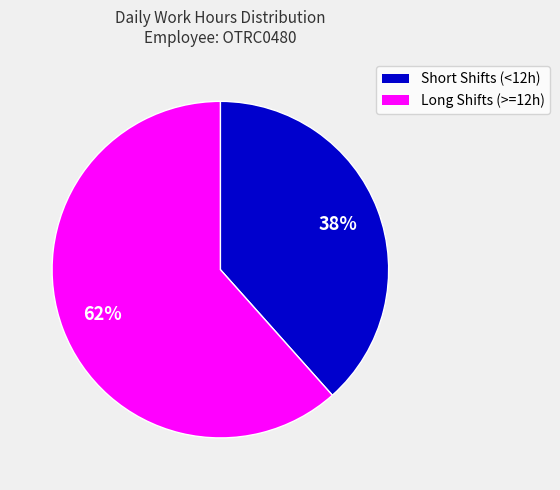

Is there any slice that represents more than half of the pie?

Yes